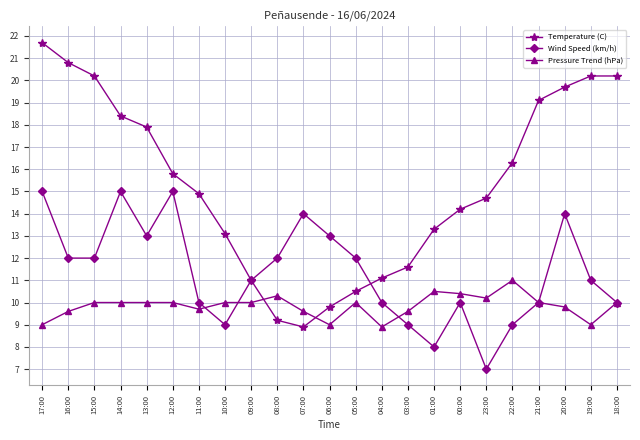

What is the spread (max minus min) of values at 09:00?

1.0